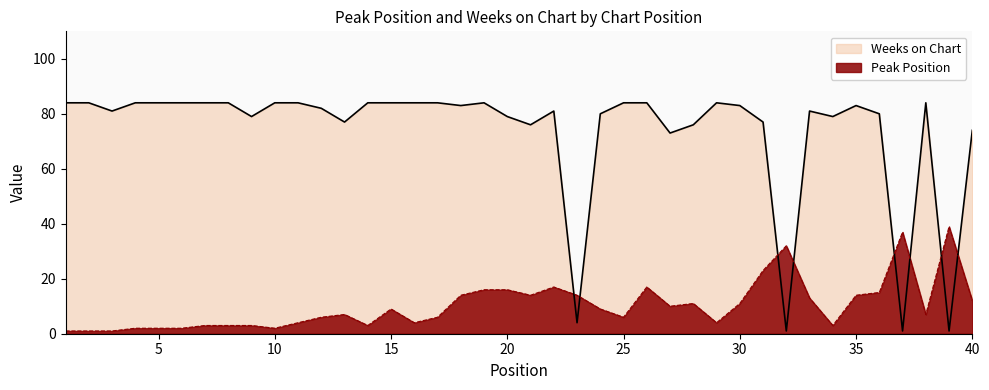

Where does the Weeks on Chart series first go above 83?

1